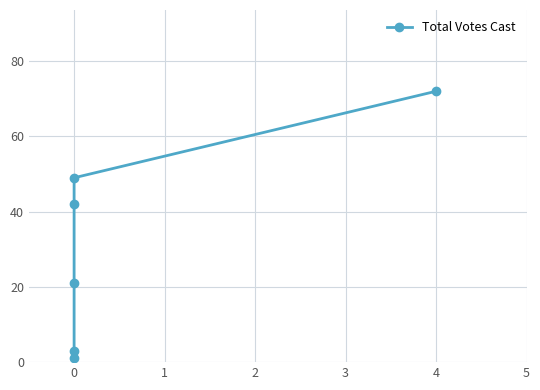

What is the value of the 4th point from the left?

42